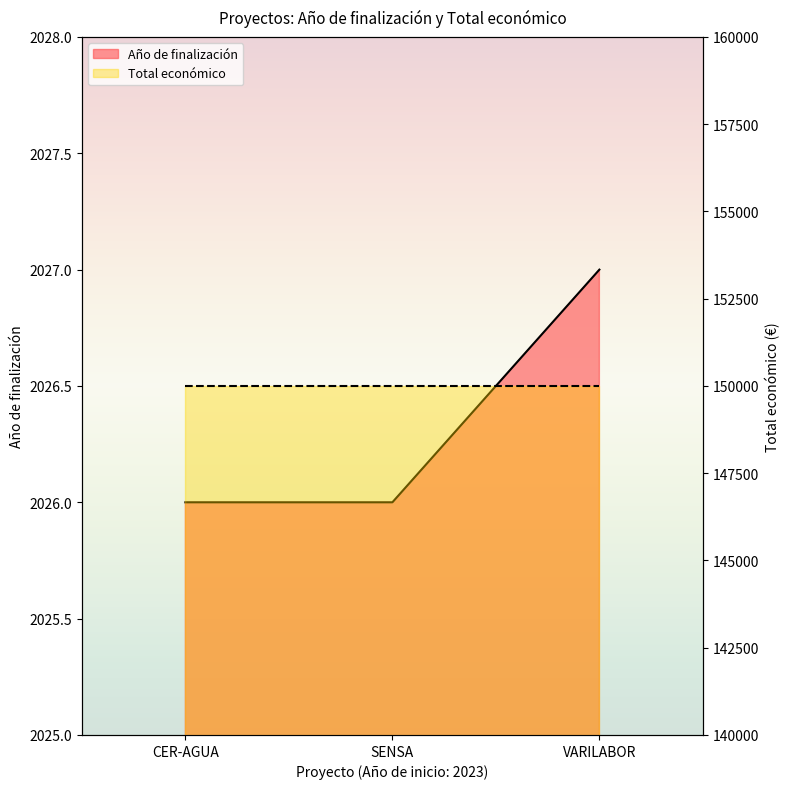

What is the sum of the values at SENSA and CER-AGUA?

4052